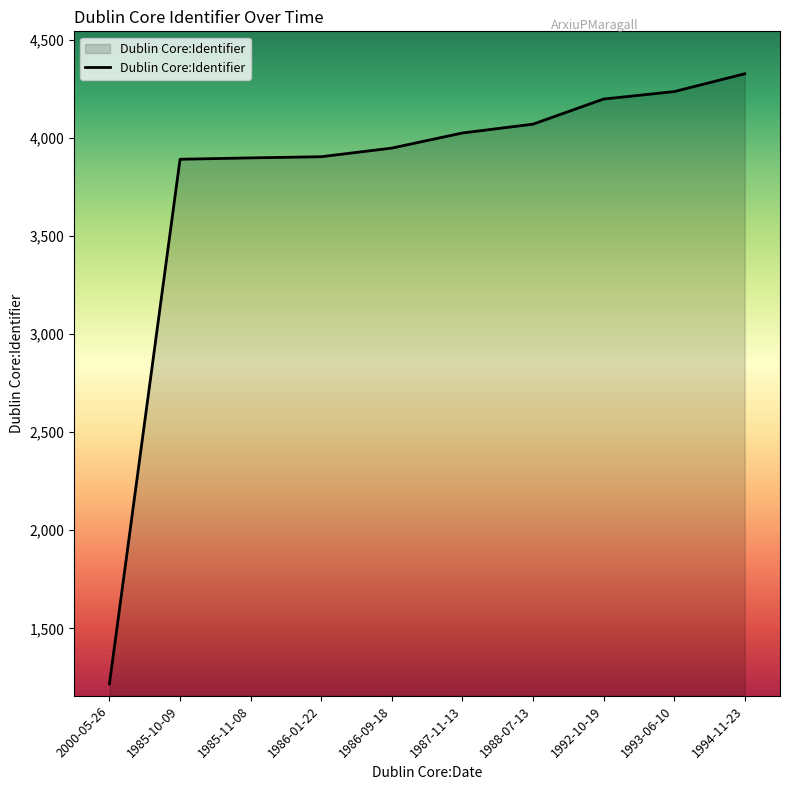

Which category has the lowest value across all series?

2000-05-26